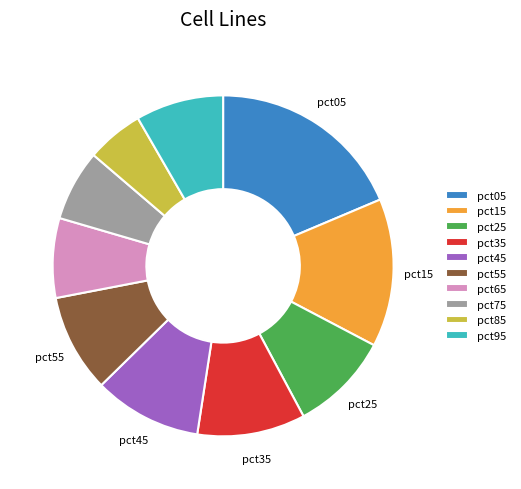

What is the smallest slice in the pie chart?

pct85